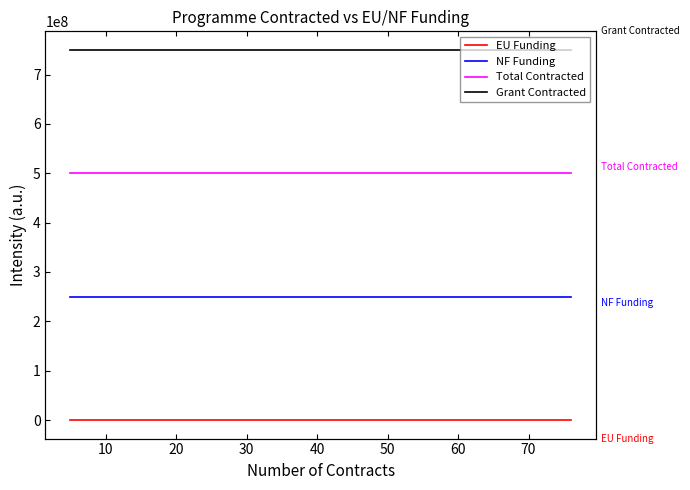

What is the difference between the highest and lowest values at 20?

750000001.0